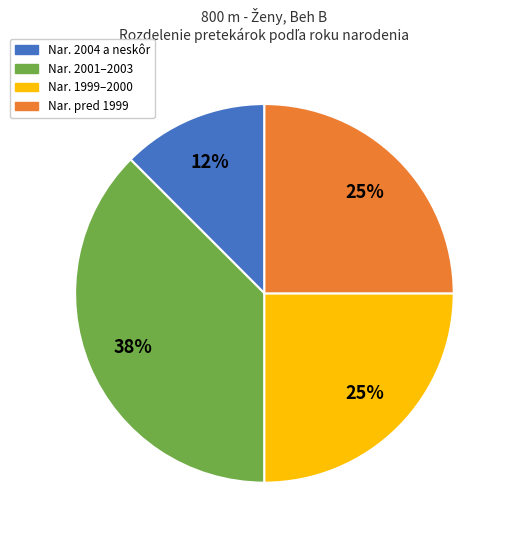

To the nearest percent, what is the average slice percentage?

25%